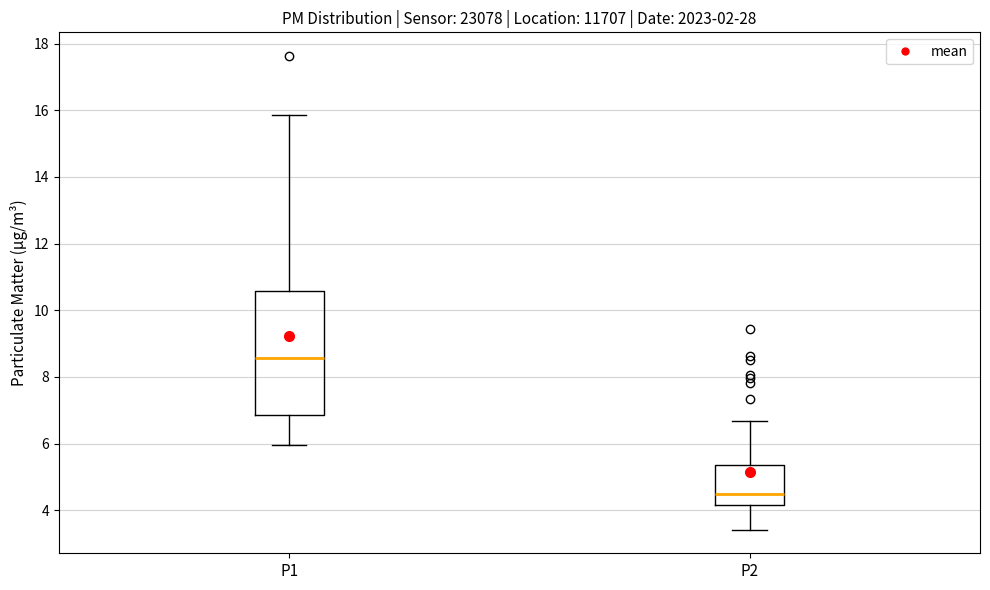

Reading left to right, transcribe this box plot: for each box, give where its median line is, the range the box spans, and where its two whiskers end, as read against the y-axis. The values are not printed on the chart, so give them approximately, as read against the axis.

P1: median 8.6, box 6.8 to 10.6, whiskers 6.0 to 15.8
P2: median 4.6, box 4.2 to 5.4, whiskers 3.4 to 6.6